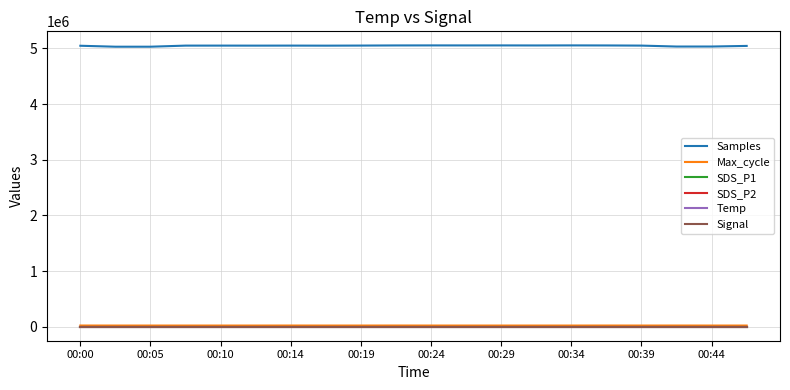

True or false: SDS_P2 and Temp cross at least once.

False